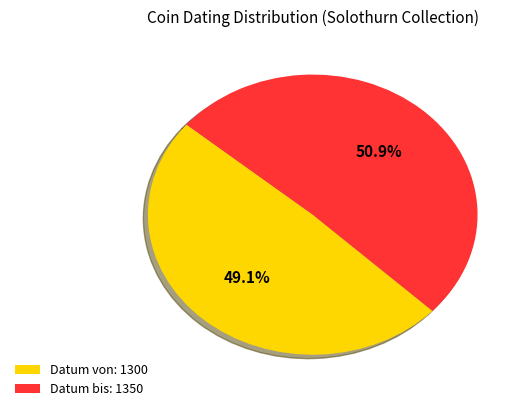

Is it true that Datum bis: 1350 is 60% of the pie?

False